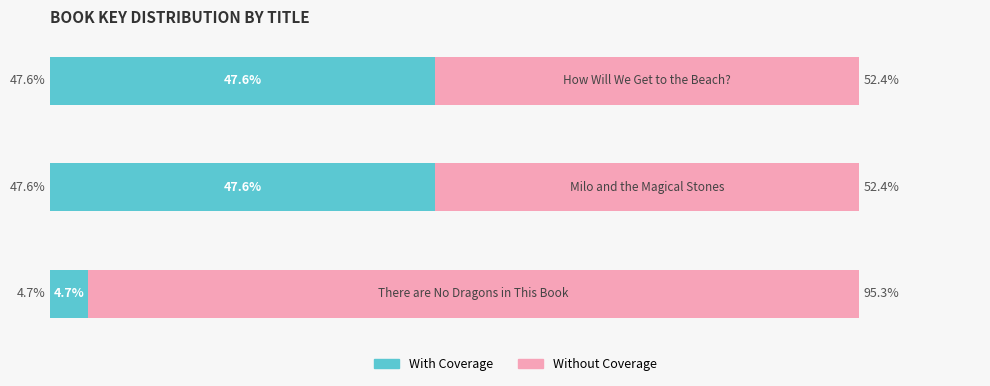

What is the value of the Without Coverage bar at the 1st from the left?

95.3